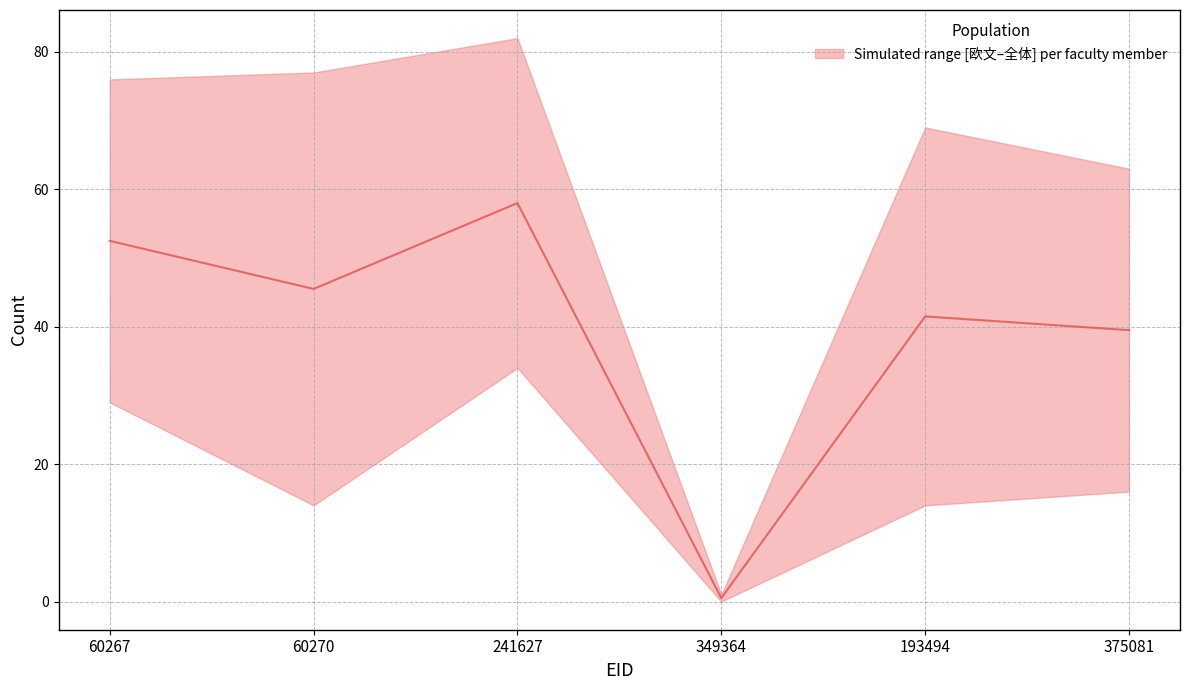

Which category has the lowest value across all series?

349364